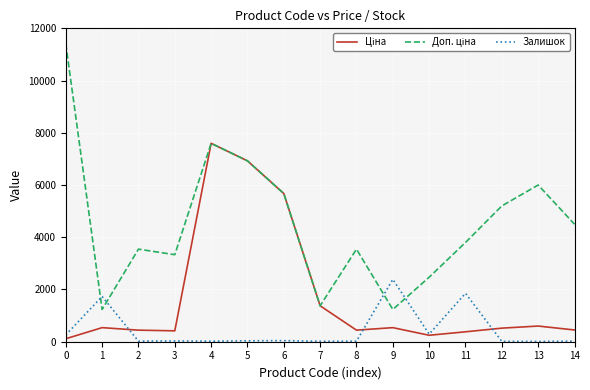

What is the minimum value shown in the chart?

10.0